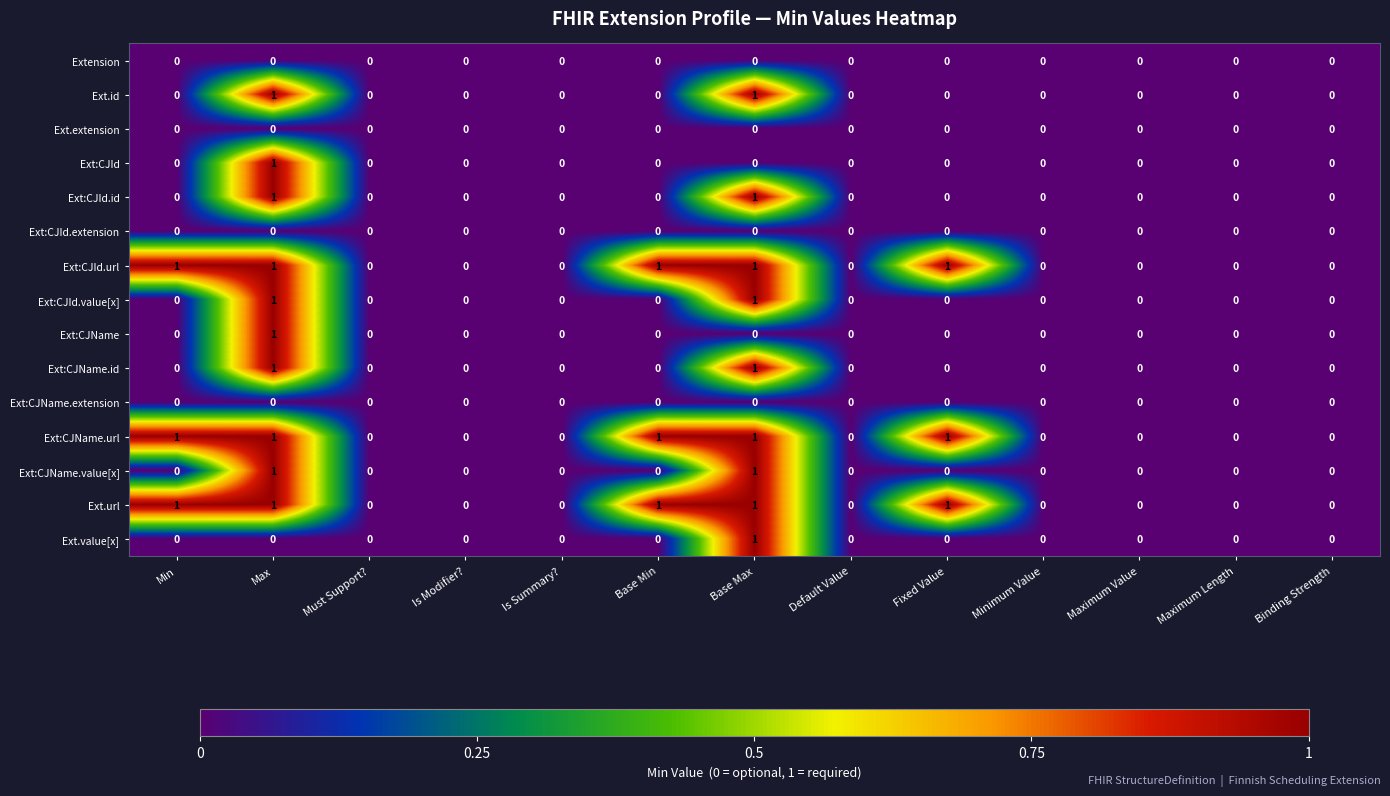

At which category is the sum across all series the highest?

Max